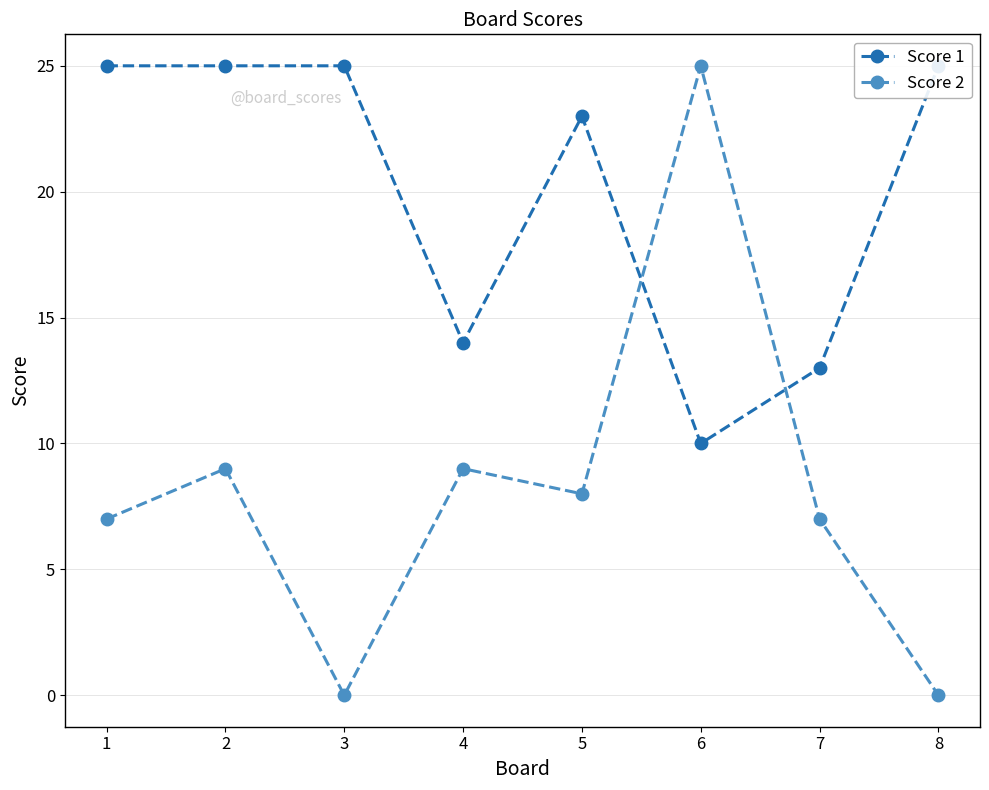

At which category does Score 1 reach its first local valley?

4